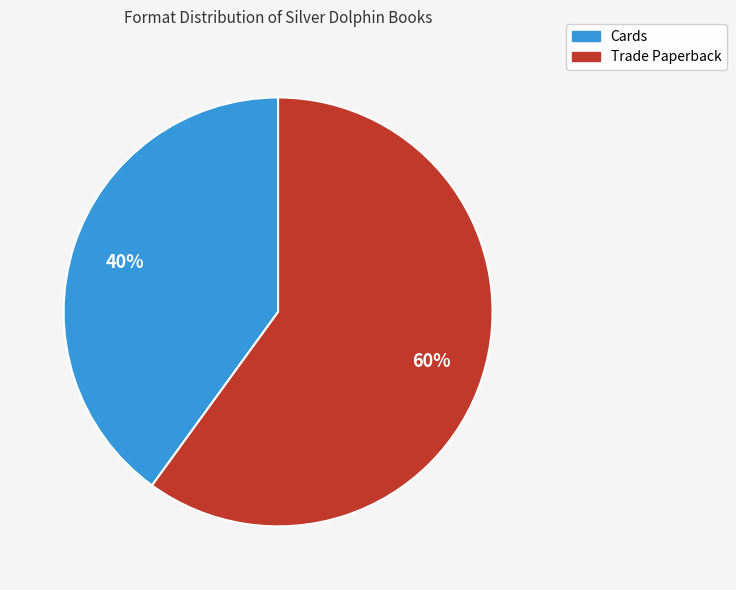

Combined, do Trade Paperback and Cards account for over 50%?

Yes